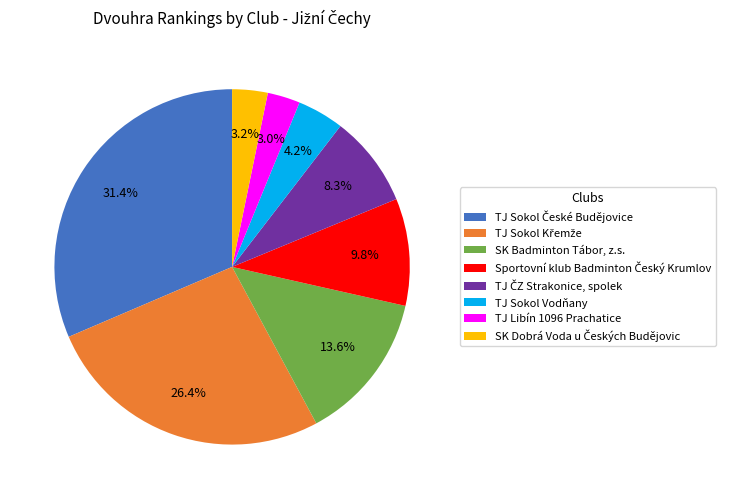

How much of the chart is everything except SK Badminton Tábor, z.s.?

86.4%